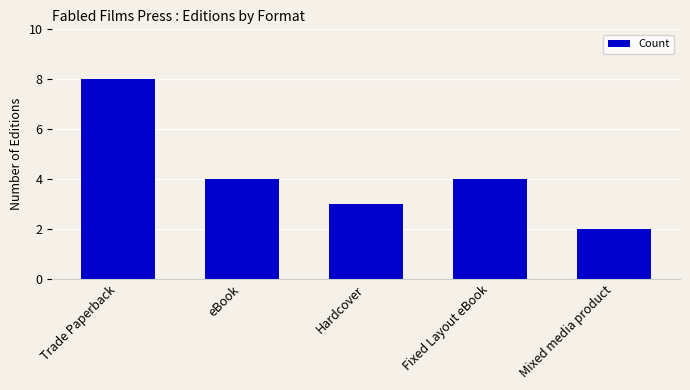

What position from the right is Trade Paperback?

5